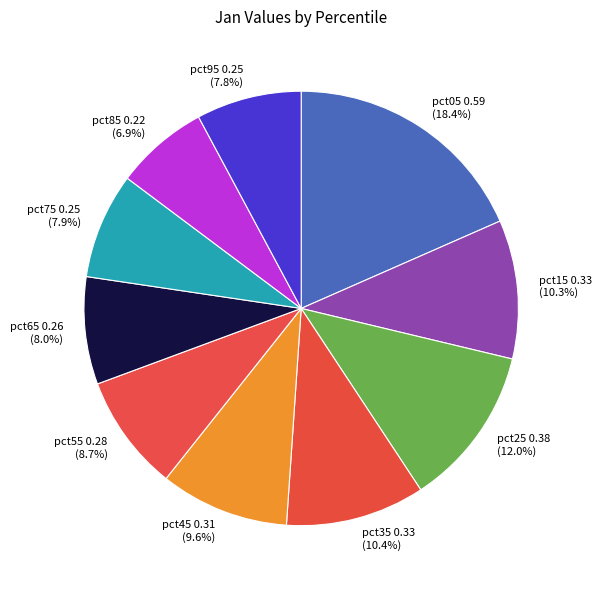

What percentage is the pct15 slice, to the nearest percent?

10%